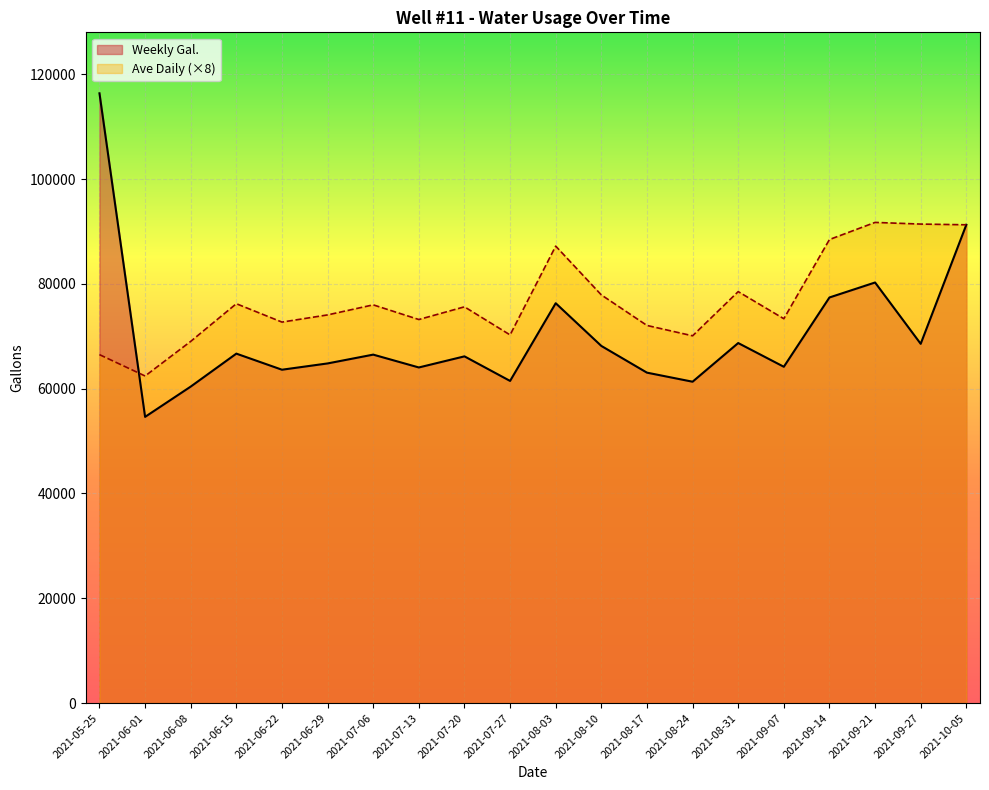

Is the value of Ave Daily at 2021-06-15 greater than the value of Weekly Gal. at 2021-06-29?

Yes